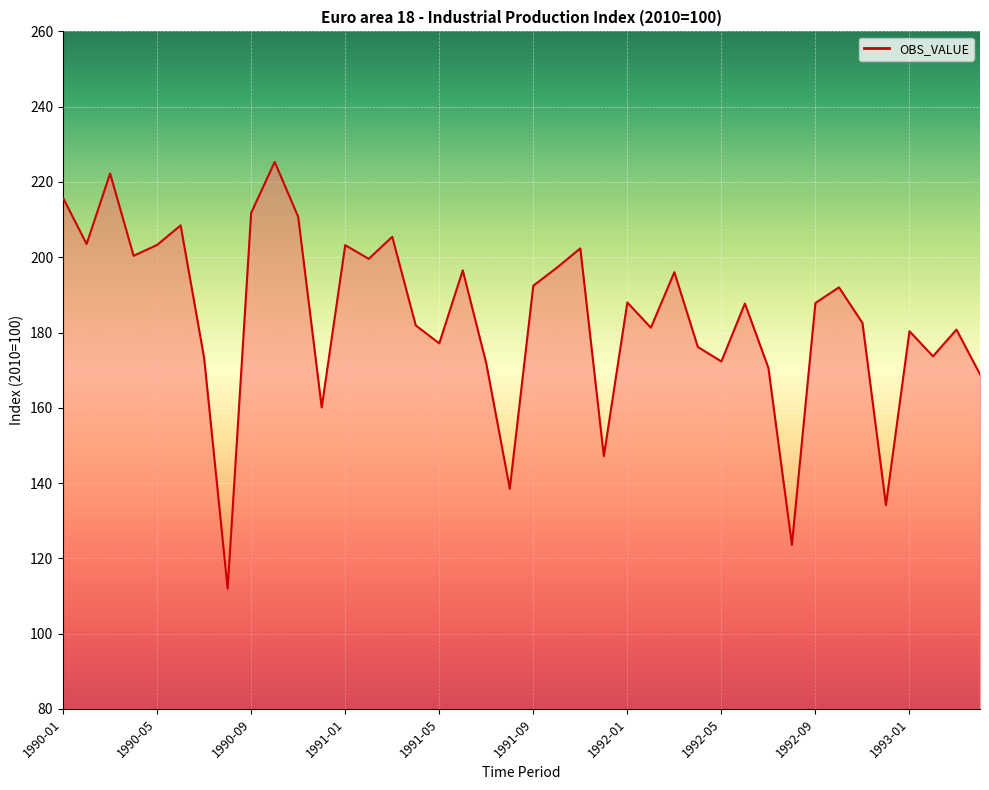

What is the difference between the maximum and minimum values?

113.4